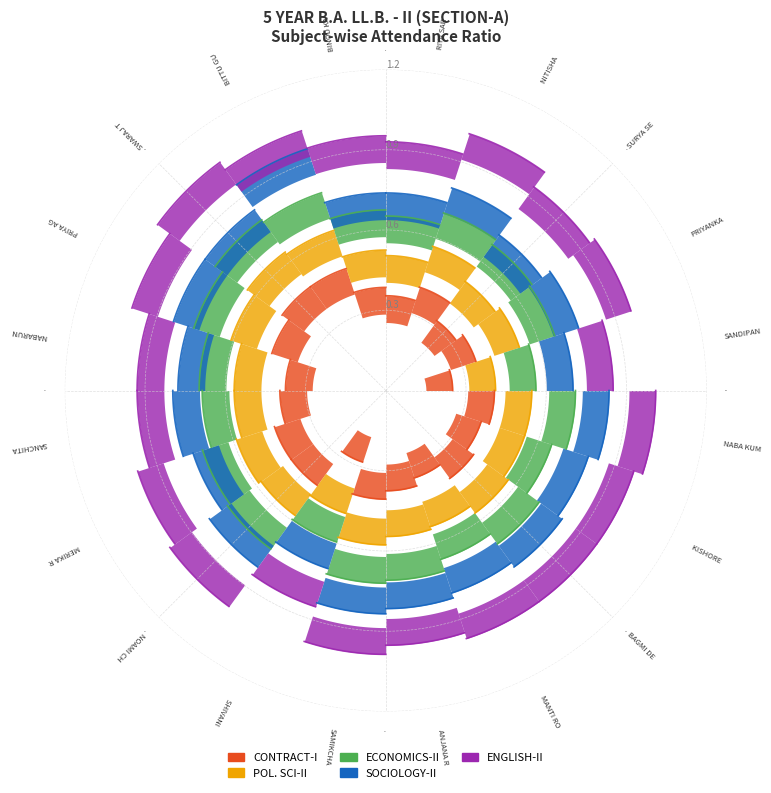

Between RIYA SARKAR and NABARUN SARKAR, which is larger?

NABARUN SARKAR